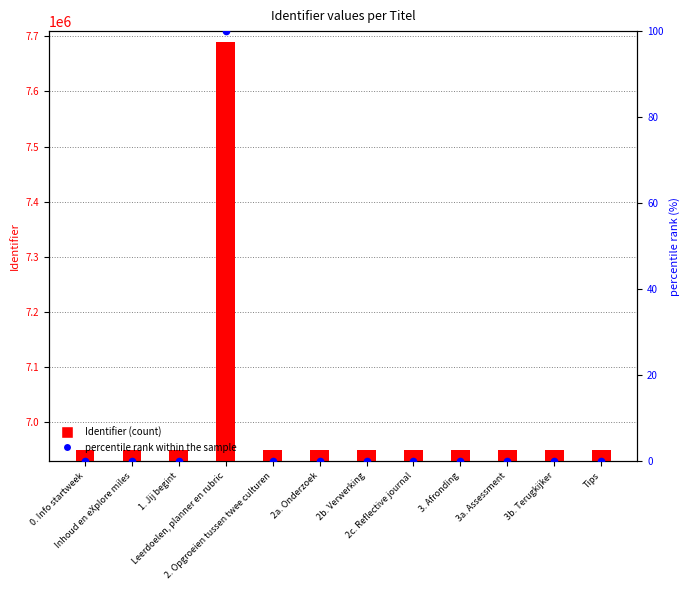

What is the total value across all series at Inhoud en eXplore miles?

6947995.0